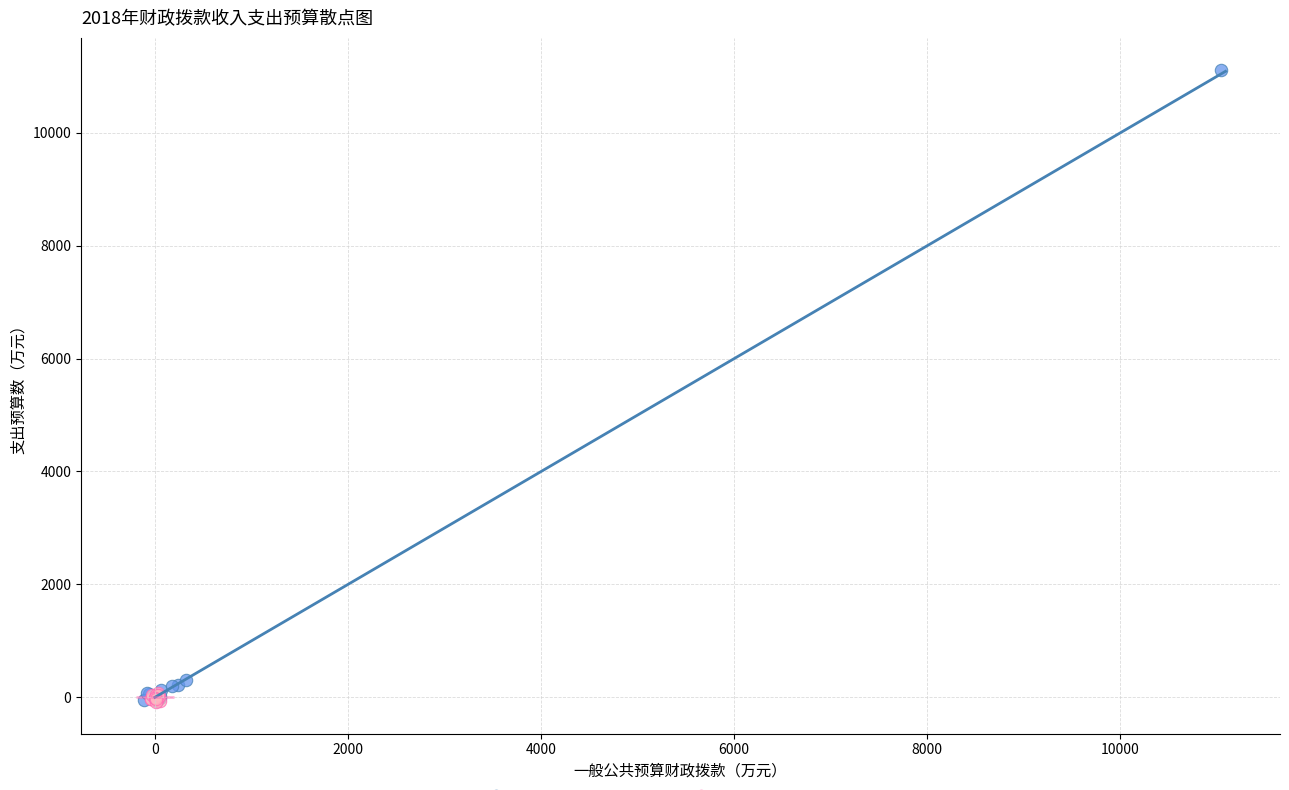

Which series contains the highest Y value?

一般公共预算财政拨款